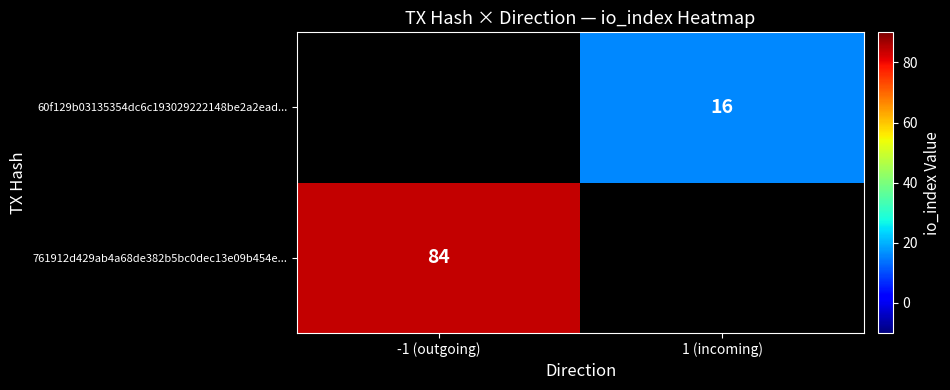

What is the smallest value displayed?

16.0